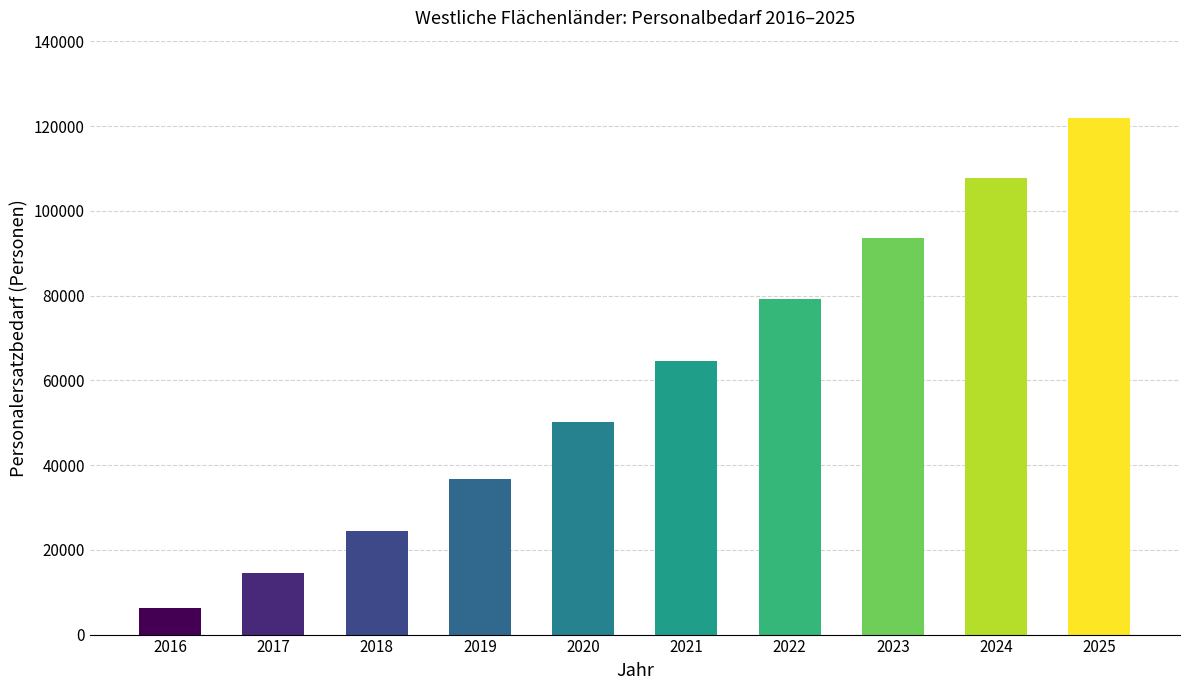

The chart shows a value of 6213 at 2016. True or false?

True